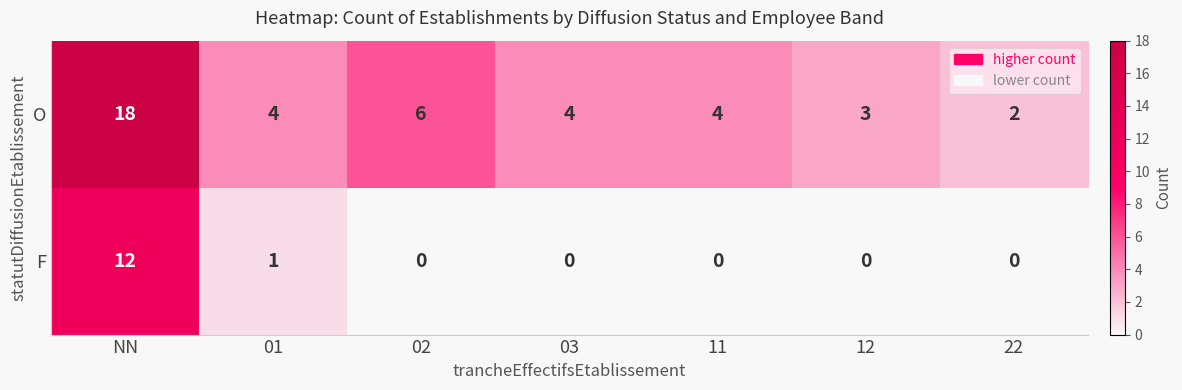

At which category is the sum across all series the highest?

NN